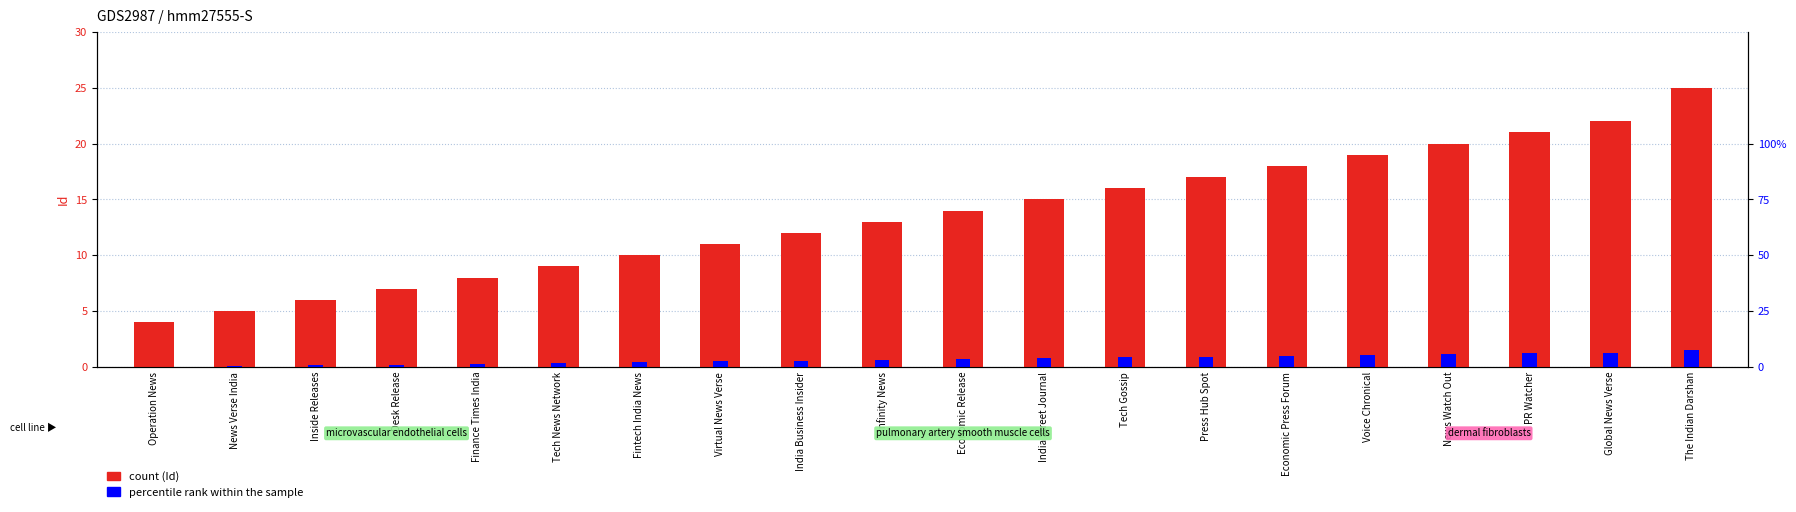

What is the value of the Id bar at the 7th from the left?

10.0